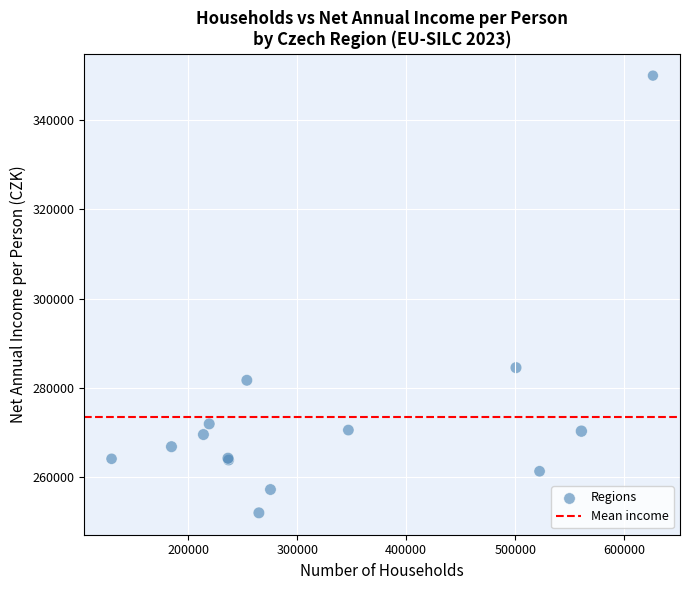

What Y value in the scatter plot is closest to 301025?

284591